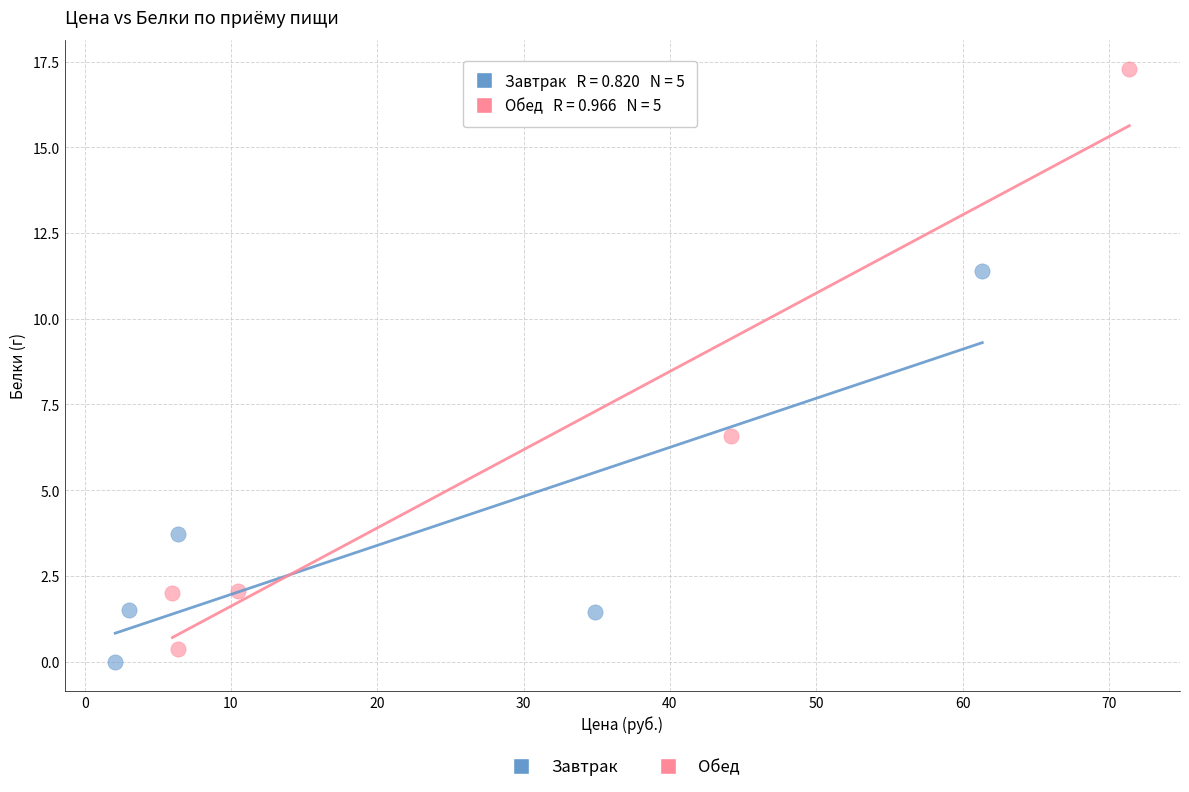

Which series contains the lowest Y value?

Завтрак